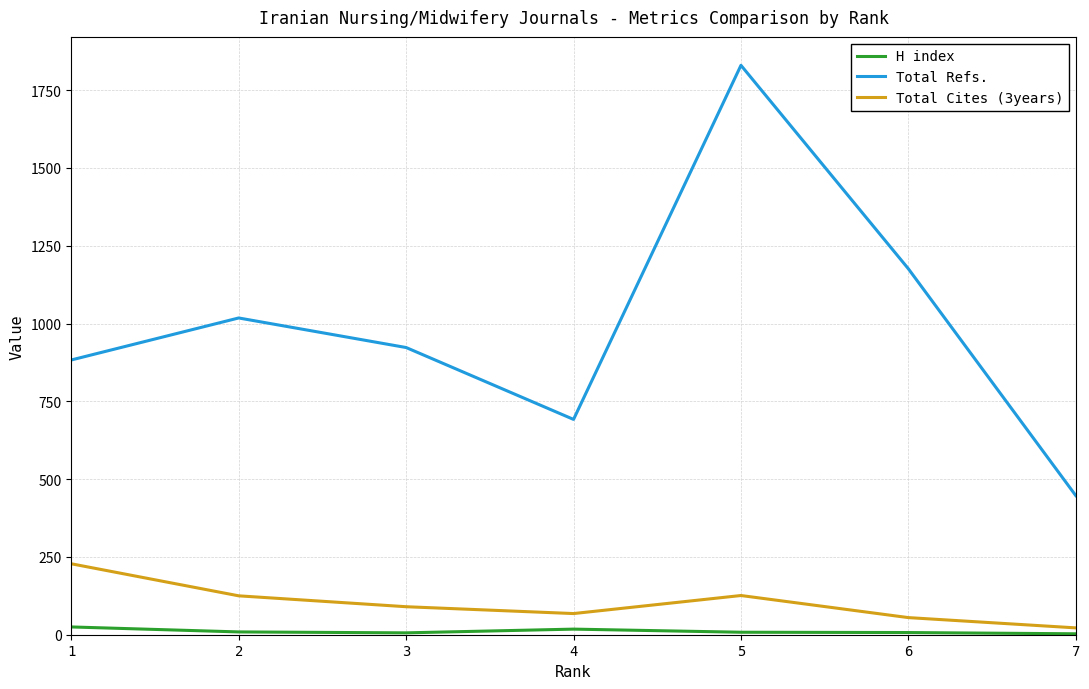

What is the approximate value of Total Cites (3years) at 1, to the nearest 10?

230